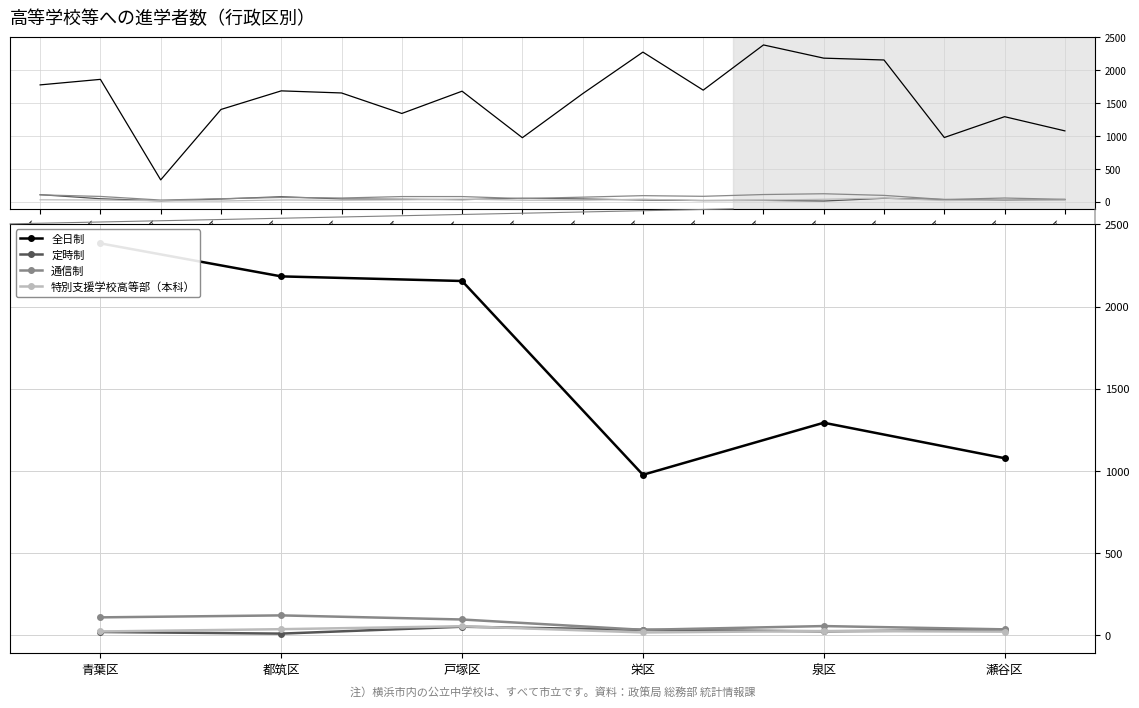

Which series has the largest total across all categories?

全日制